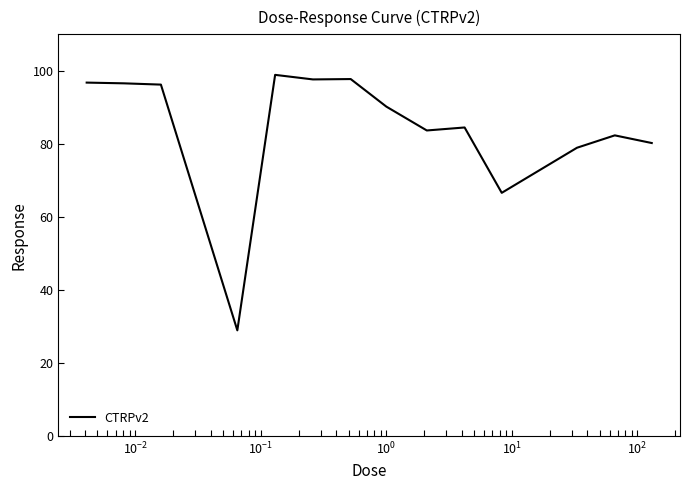

What is the difference between the maximum and minimum values?

70.0